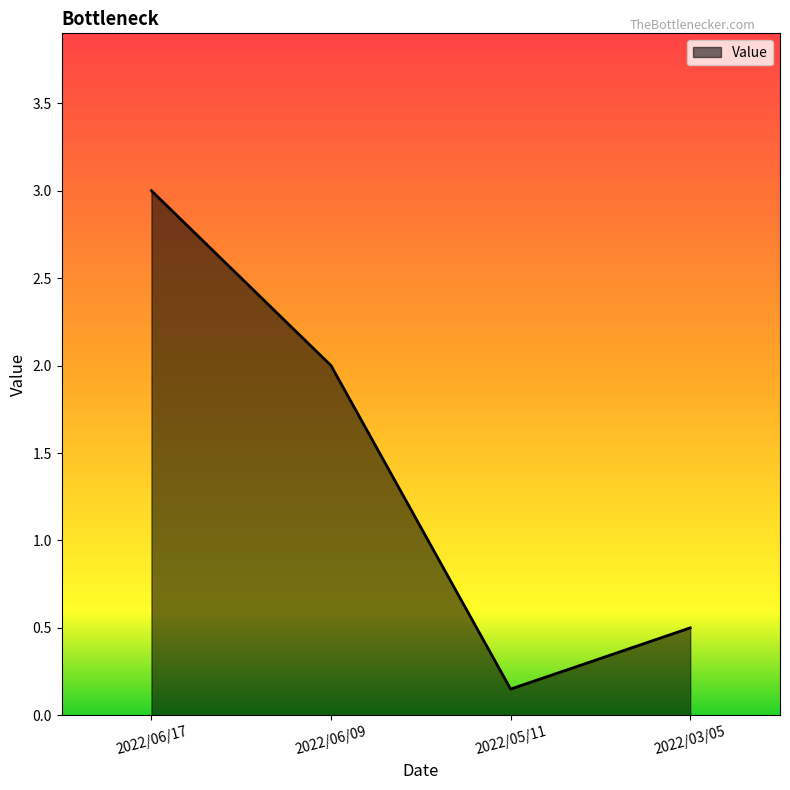

What position from the right is 2022/05/11?

2